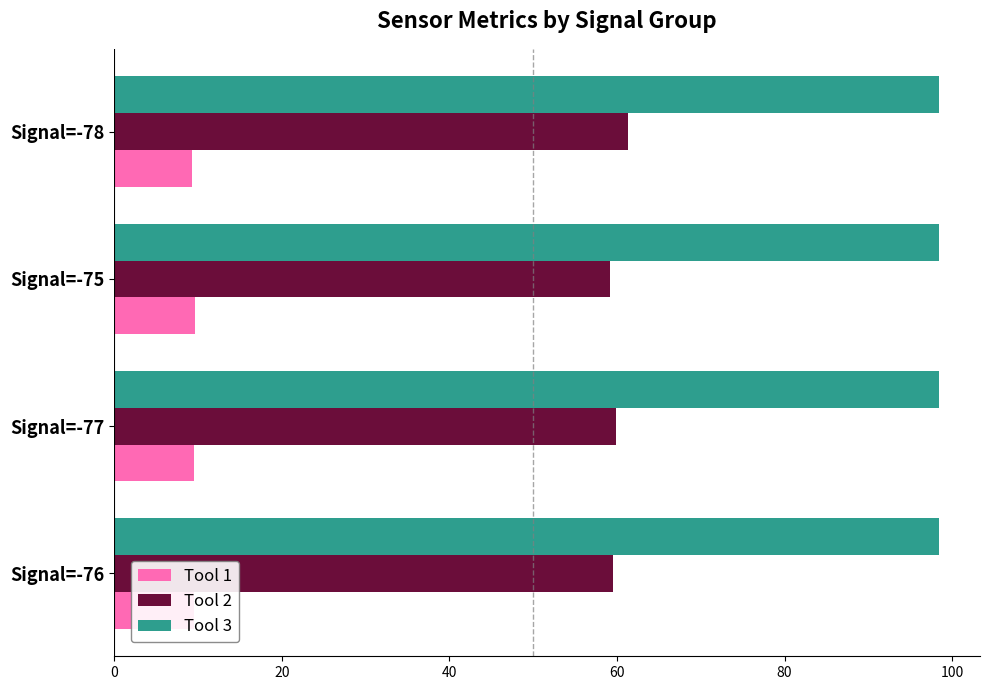

What are all the series names shown in the legend?

Tool 1, Tool 2, Tool 3